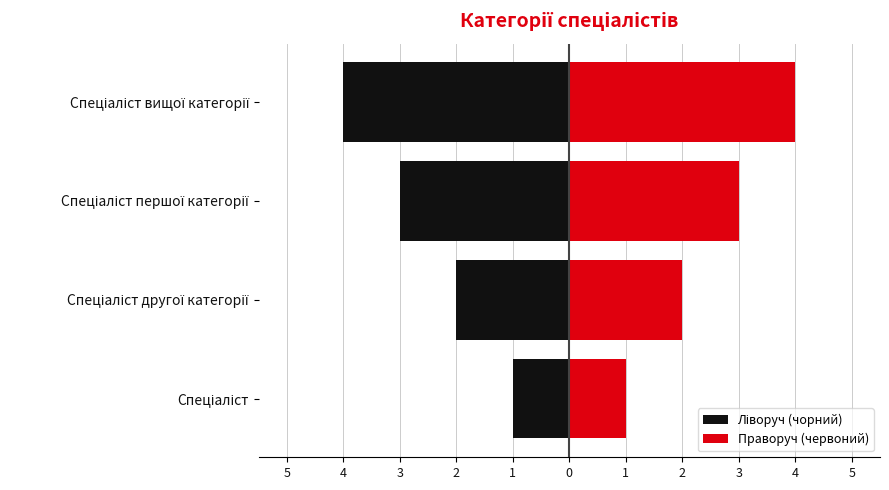

How many bars are there in total?

8